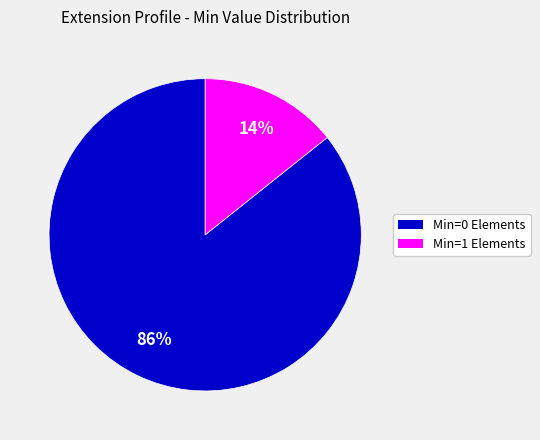

How many slices are in this pie chart?

2